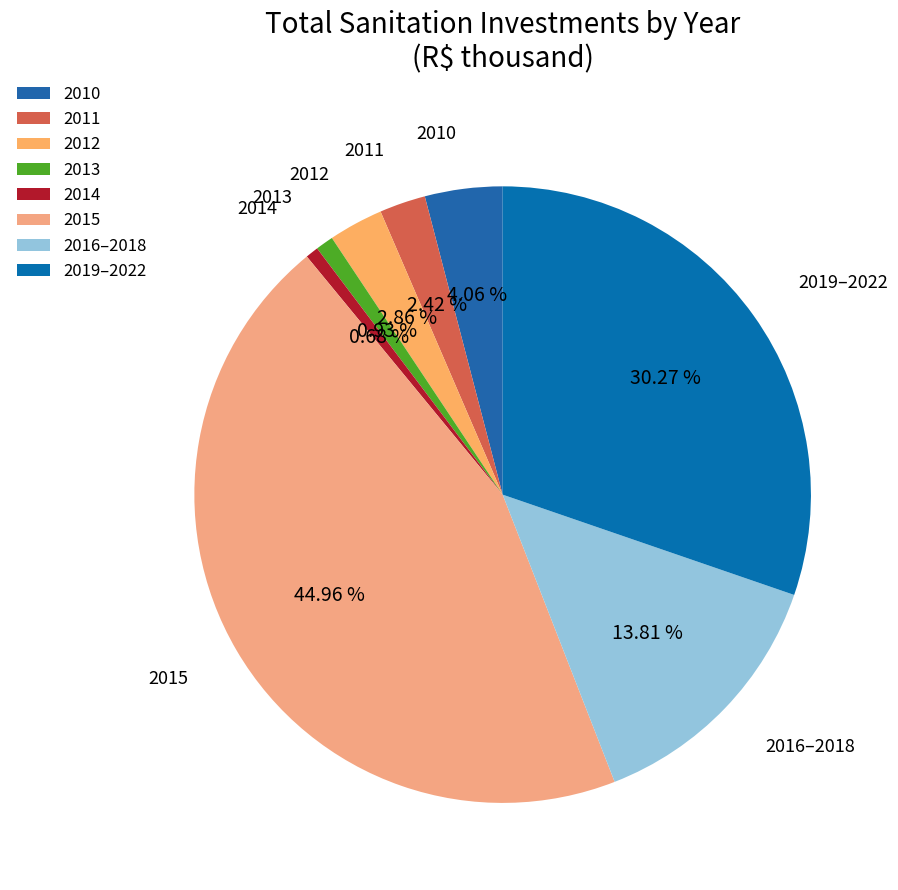

How many slices are in this pie chart?

8